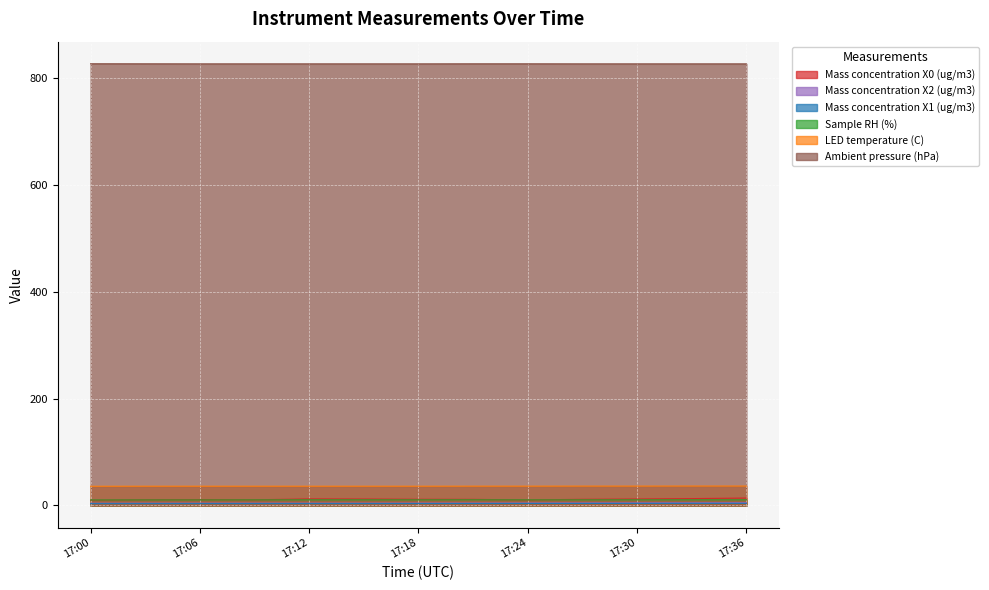

How many categories are shown in the chart?

13